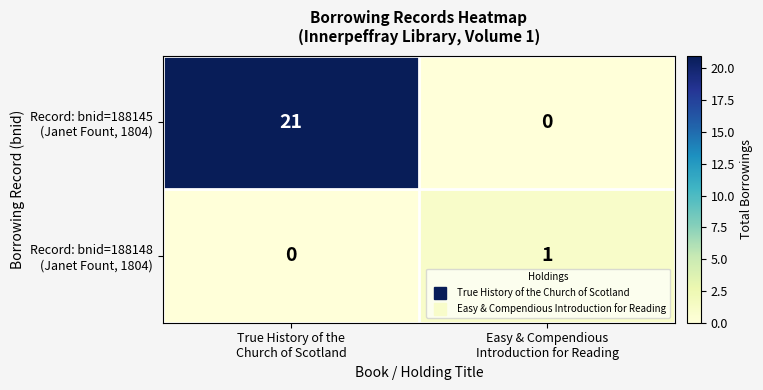

How many data points does each series have?

2